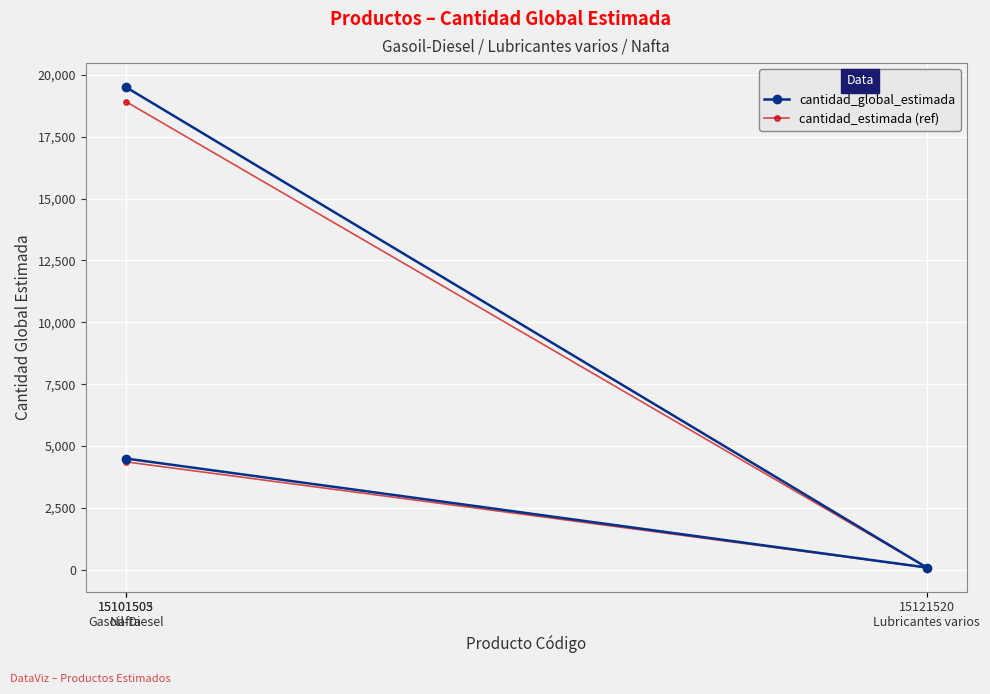

What is the approximate value of cantidad_global_estimada at 15101505
Gasoil-Diesel?

19500.0